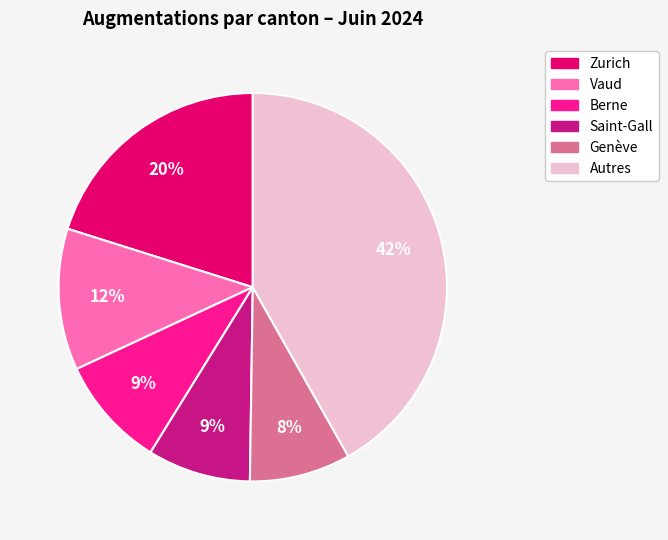

To the nearest percent, what is the average slice percentage?

17%